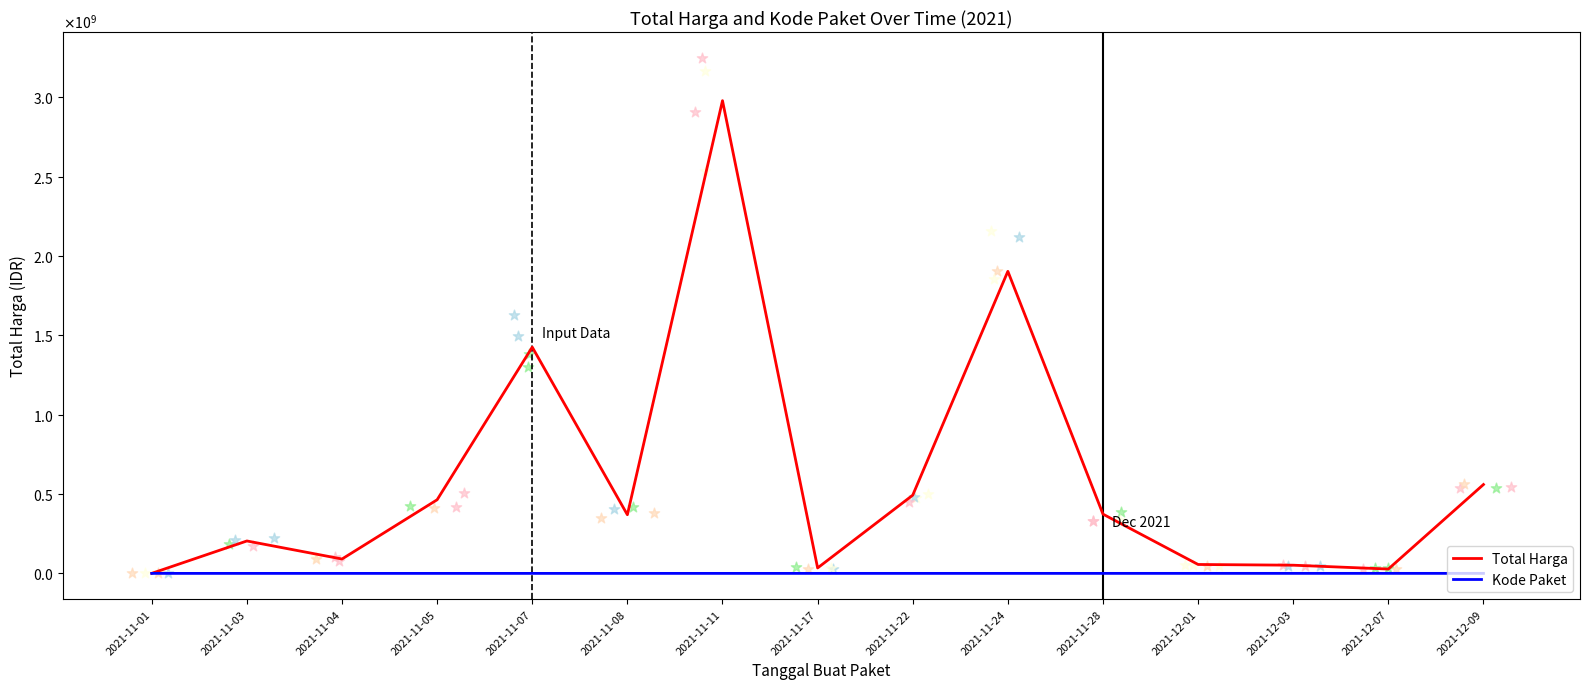

What are all the series names shown in the legend?

Total Harga, Kode Paket